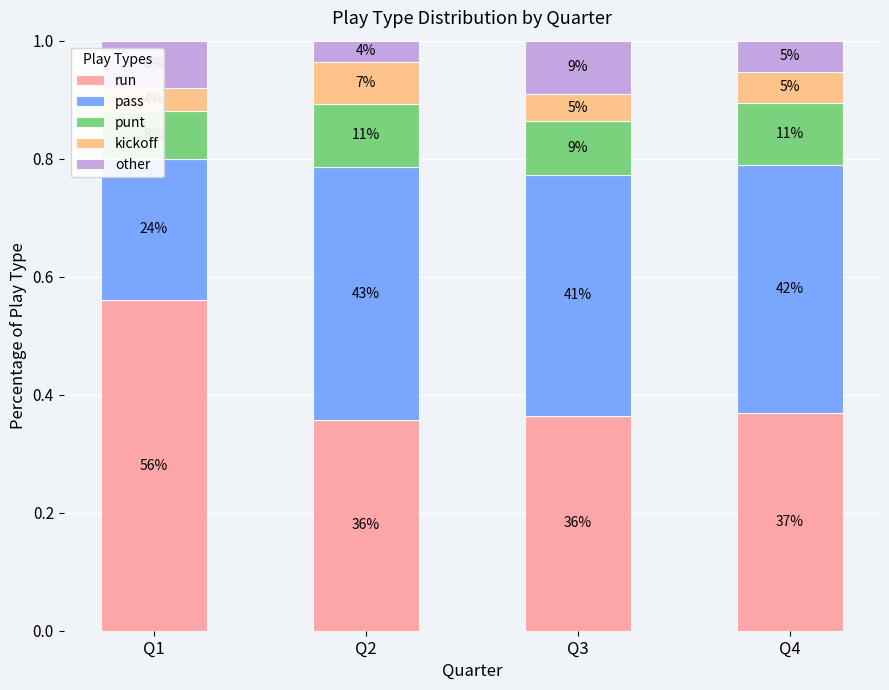

What is the difference between the run values at Q3 and Q1?

0.2